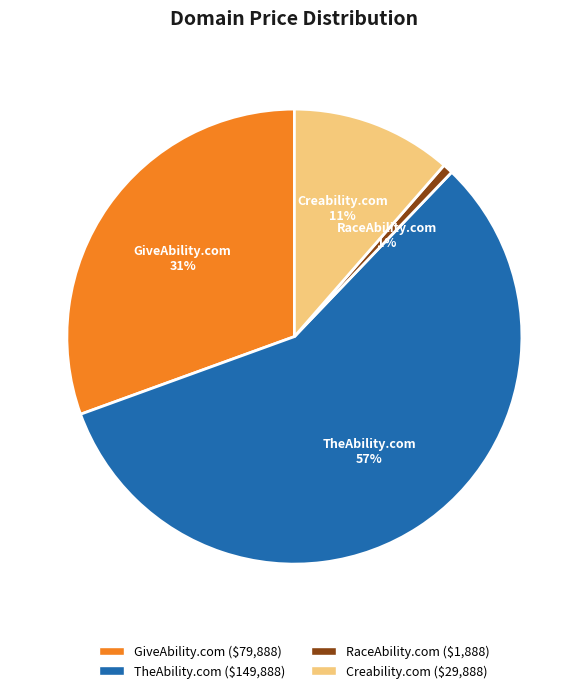

Which has a higher value, Creability.com or RaceAbility.com?

Creability.com